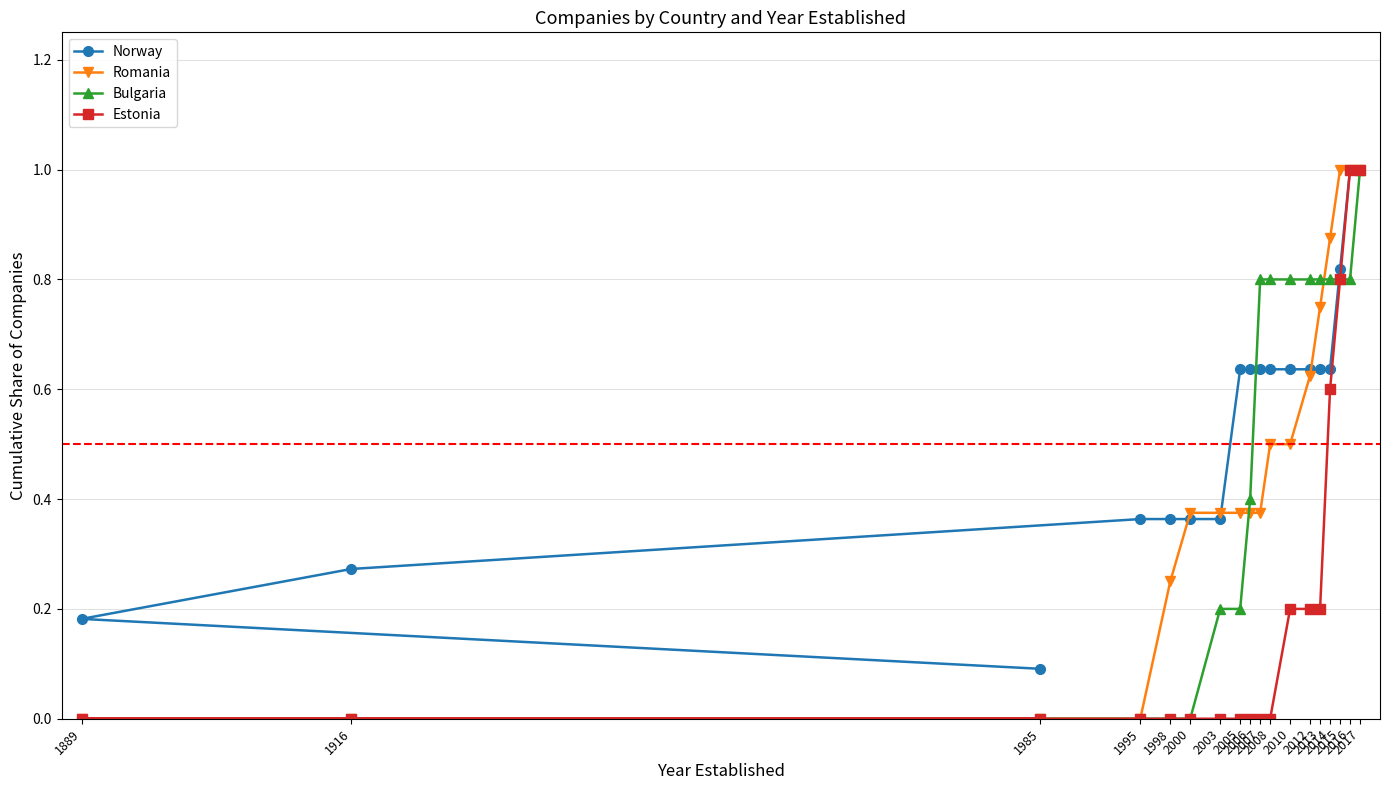

What is the value of the Romania point at the 17th from the left?

1.0